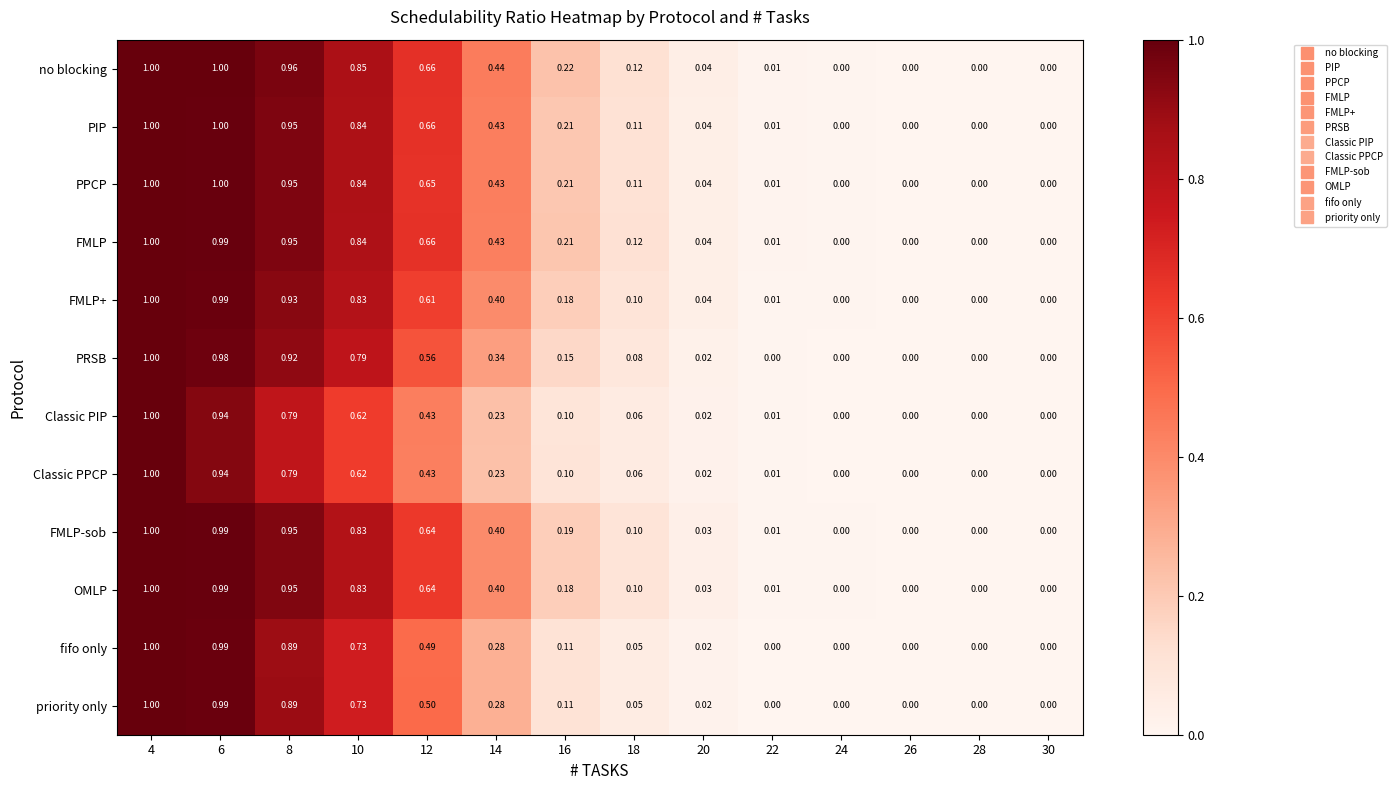

Which series changed the most between 16 and 28?

no blocking